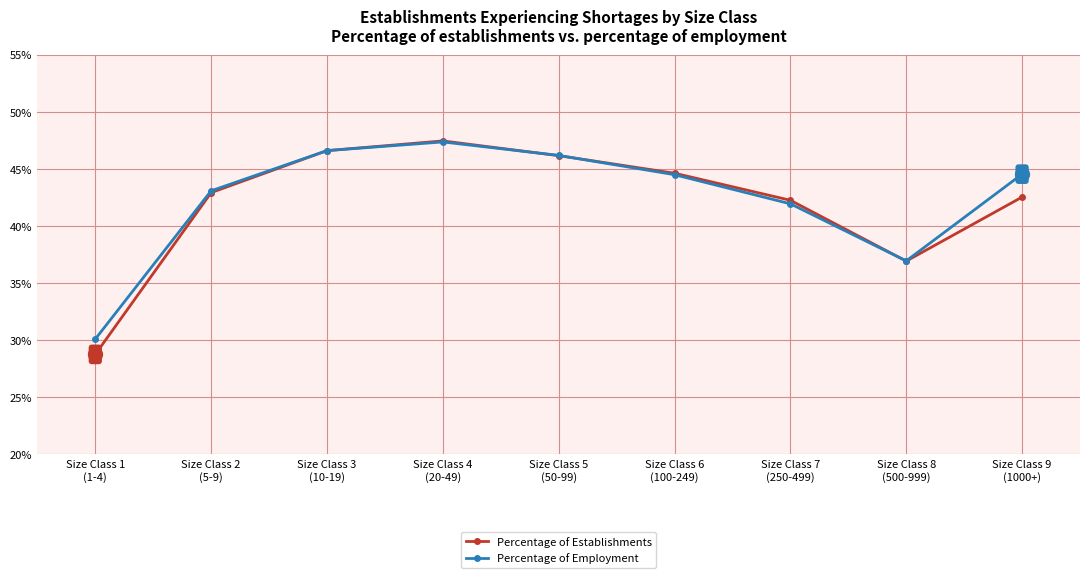

What is the difference between the maximum and minimum values in the Percentage of Establishments series?

18.7